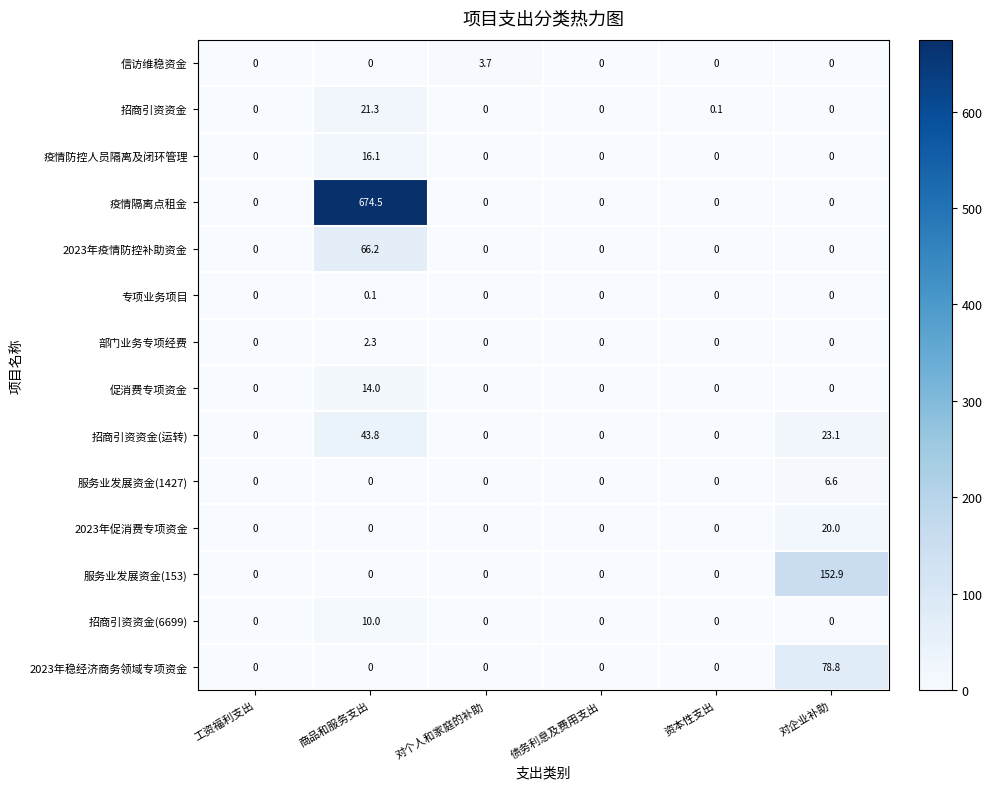

Rank the series by their maximum value, from highest to lowest.

疫情隔离点租金, 服务业发展资金(153), 2023年稳经济商务领域专项资金, 2023年疫情防控补助资金, 招商引资资金(运转), 招商引资资金, 2023年促消费专项资金, 疫情防控人员隔离及闭环管理, 促消费专项资金, 招商引资资金(6699), 服务业发展资金(1427), 信访维稳资金, 部门业务专项经费, 专项业务项目